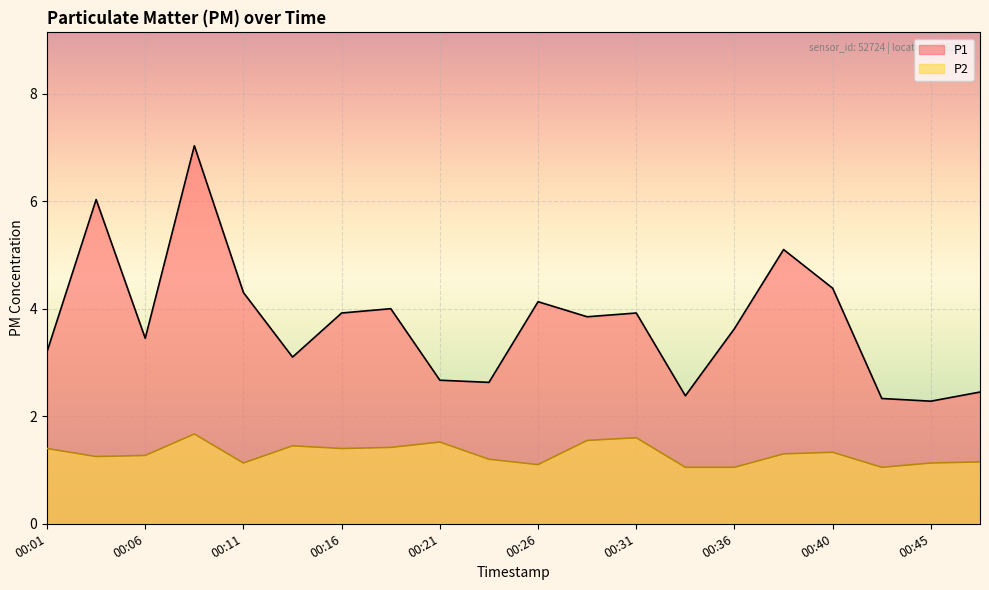

Count the number of data series in this chart.

2